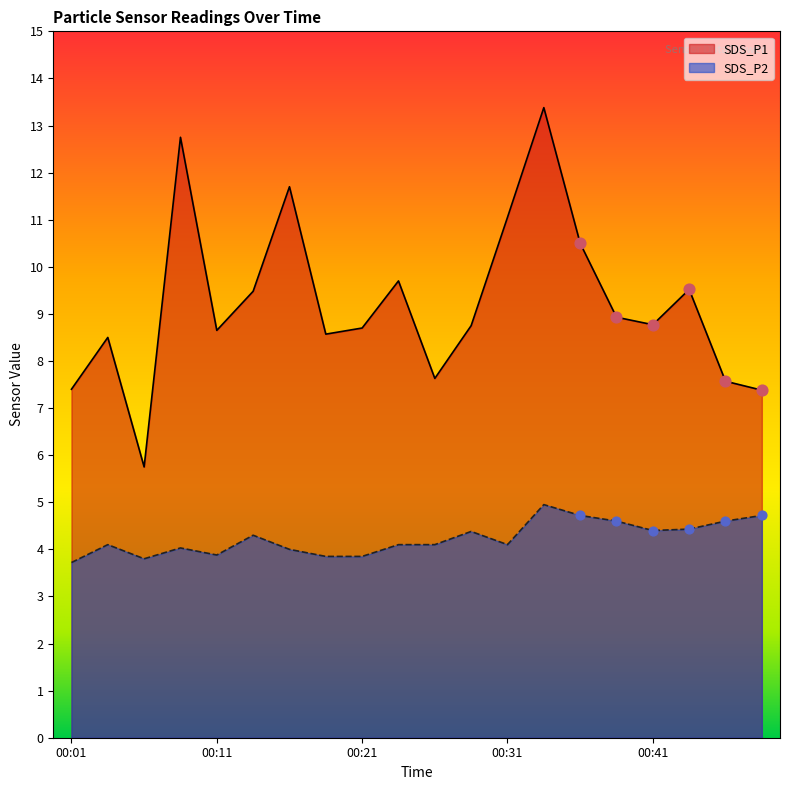

Which series contains the lowest Y value?

SDS_P2